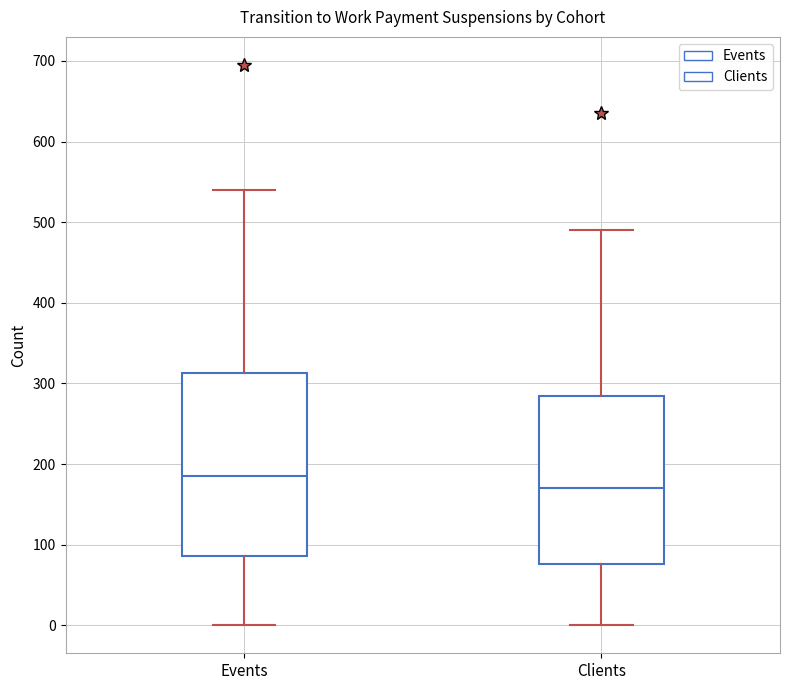

Reading left to right, transcribe this box plot: for each box, give where its median line is, the range the box spans, and where its two whiskers end, as read against the y-axis. The values are not printed on the chart, so give them approximately, as read against the axis.

Events: median 190, box 90 to 310, whiskers 0 to 540
Clients: median 170, box 80 to 280, whiskers 0 to 490